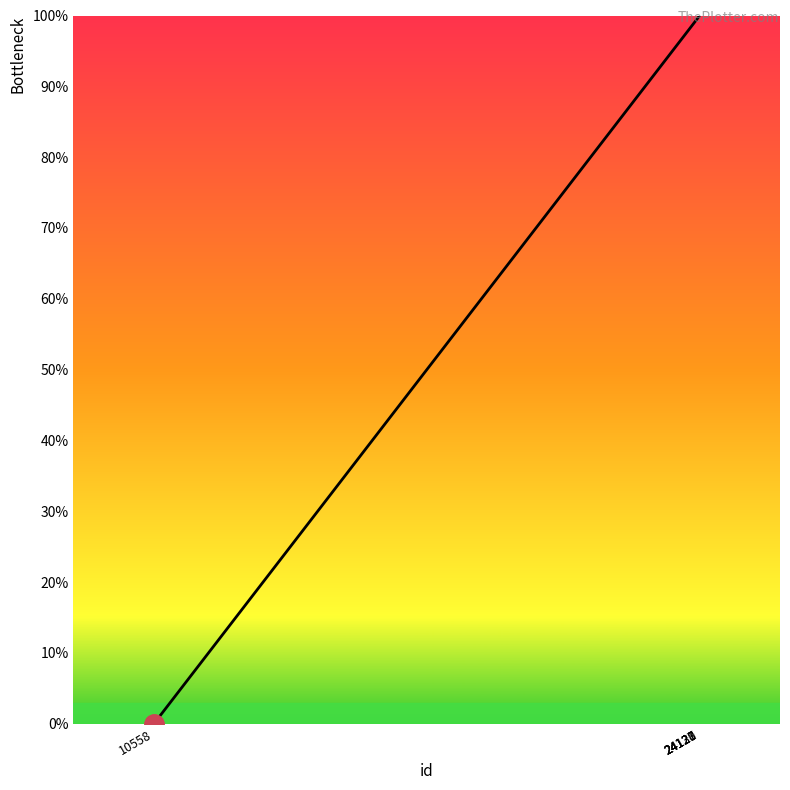

What value does the data have at 24128?

100.0